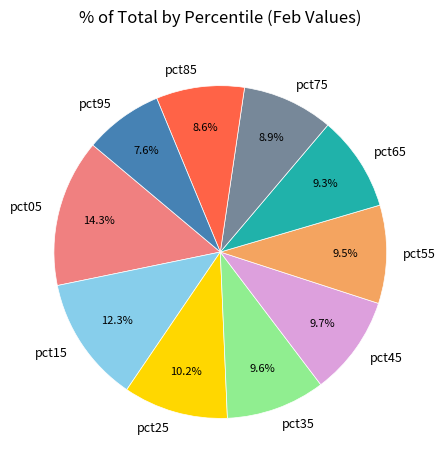

Approximately how many times larger is the value at pct25 compared to pct55?

1.1